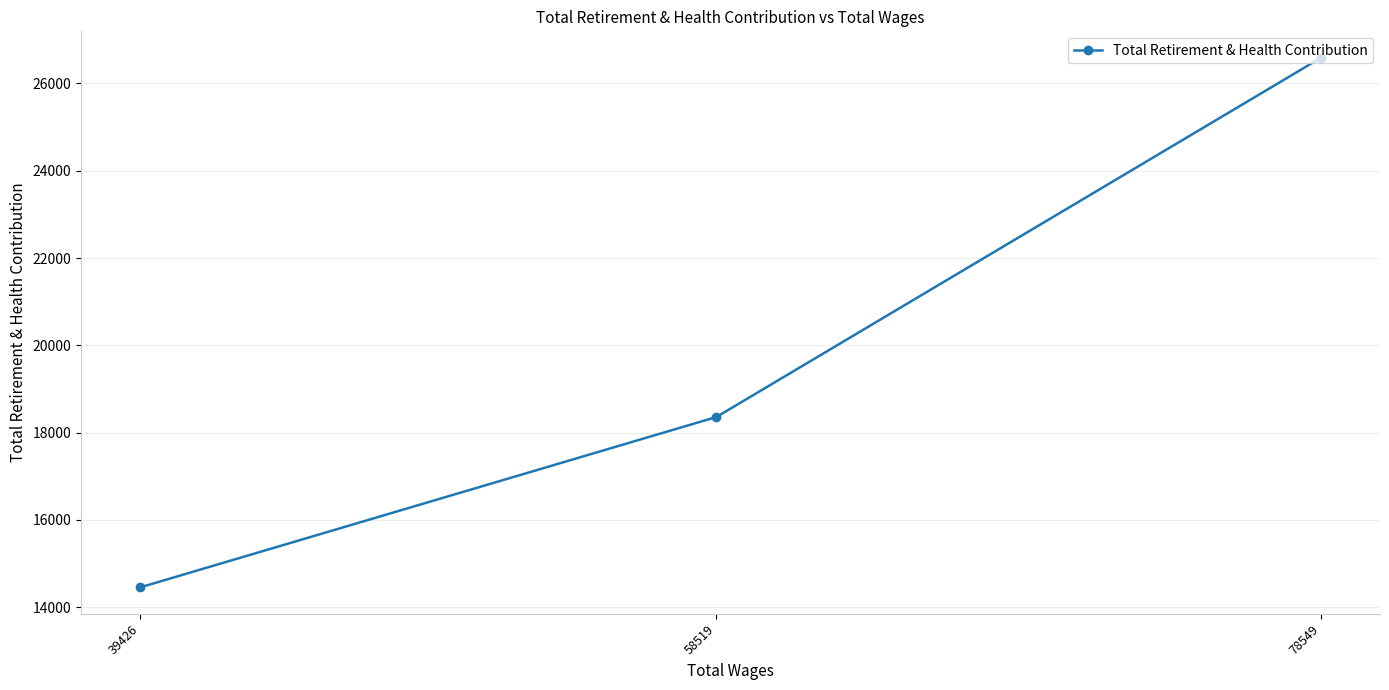

Between 58519 and 39426, which is larger?

58519